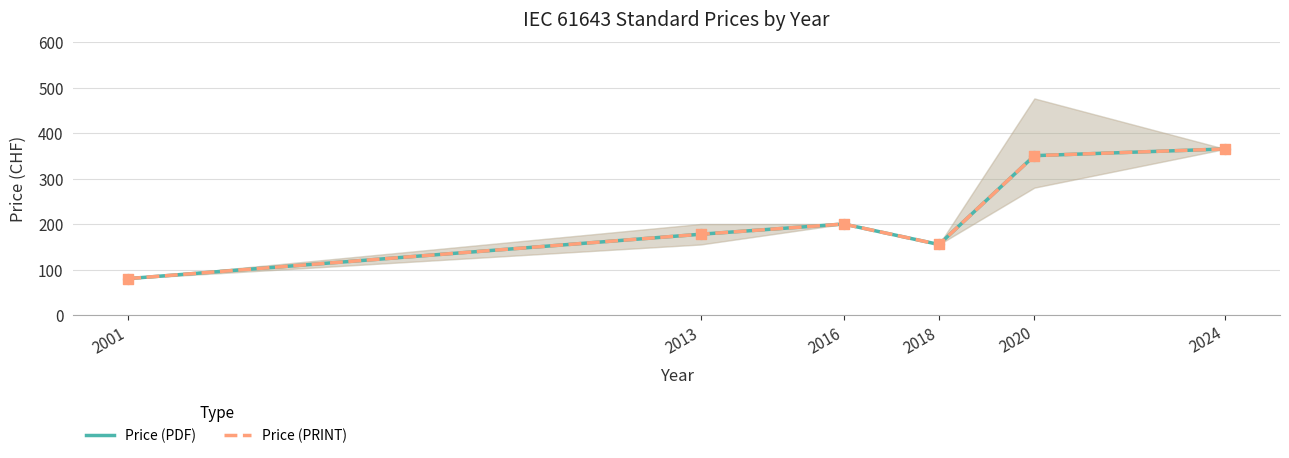

Which series reaches the maximum Y coordinate?

Price (PDF)